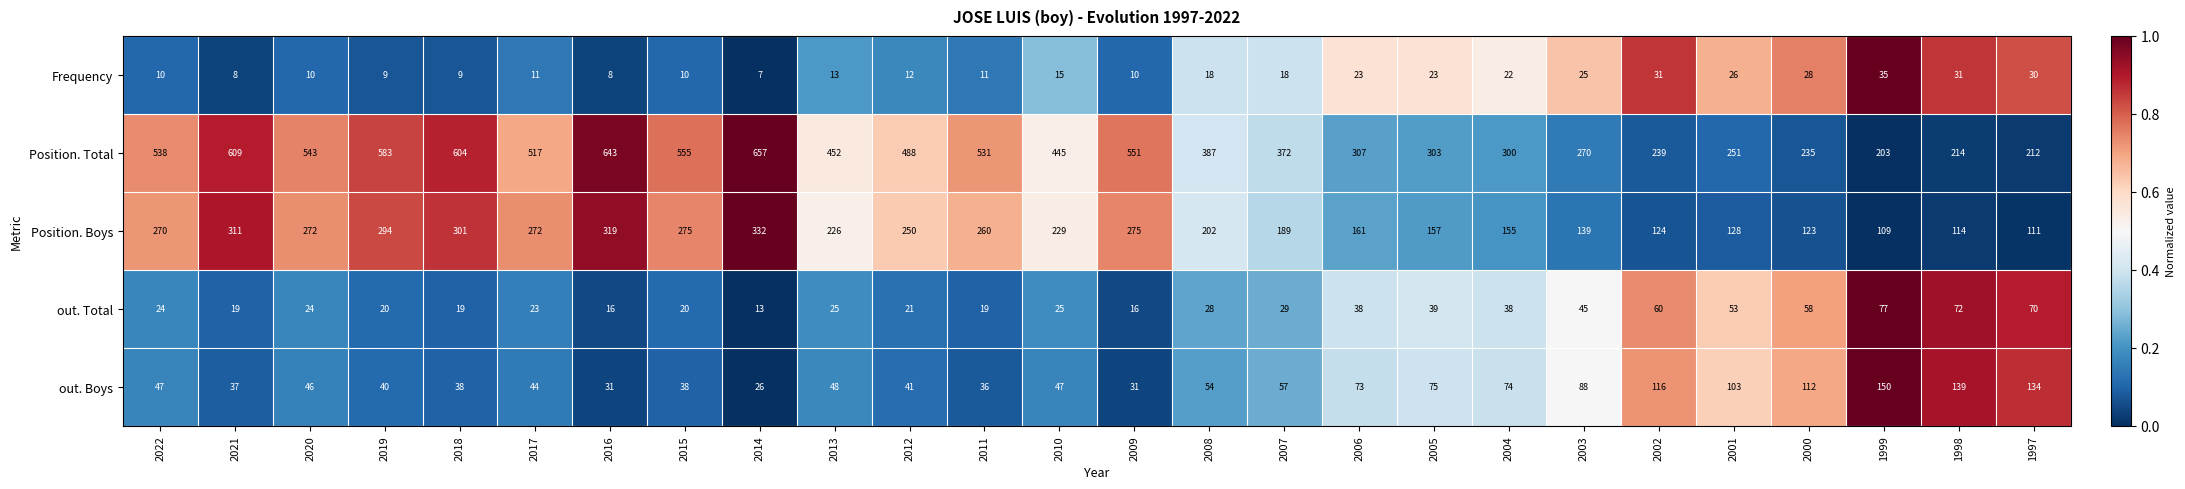

The Position. Total series shows 235 at 2000. True or false?

True